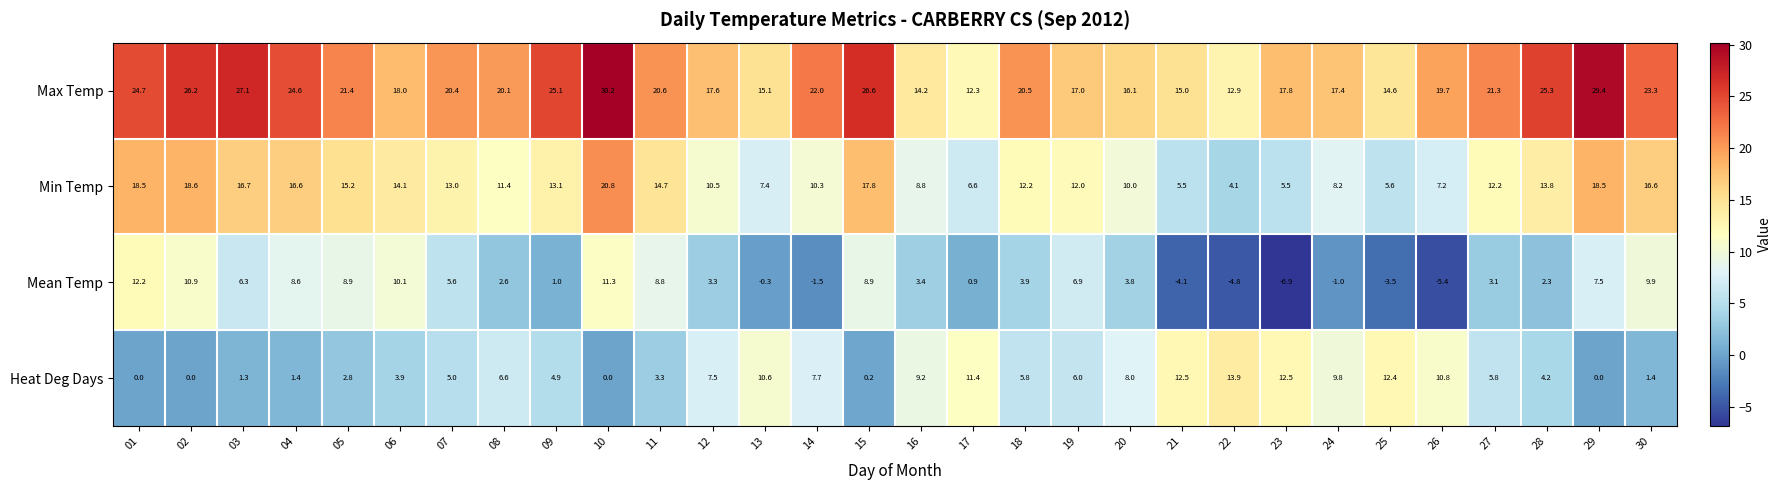

List the series in order of their peak value, lowest first.

Mean Temp, Heat Deg Days, Min Temp, Max Temp